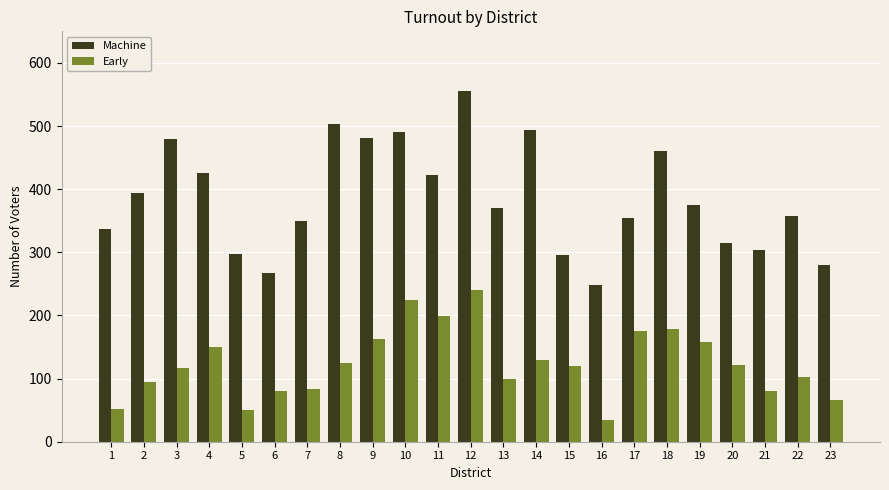

Rank the series at 3 from highest to lowest value.

Machine, Early